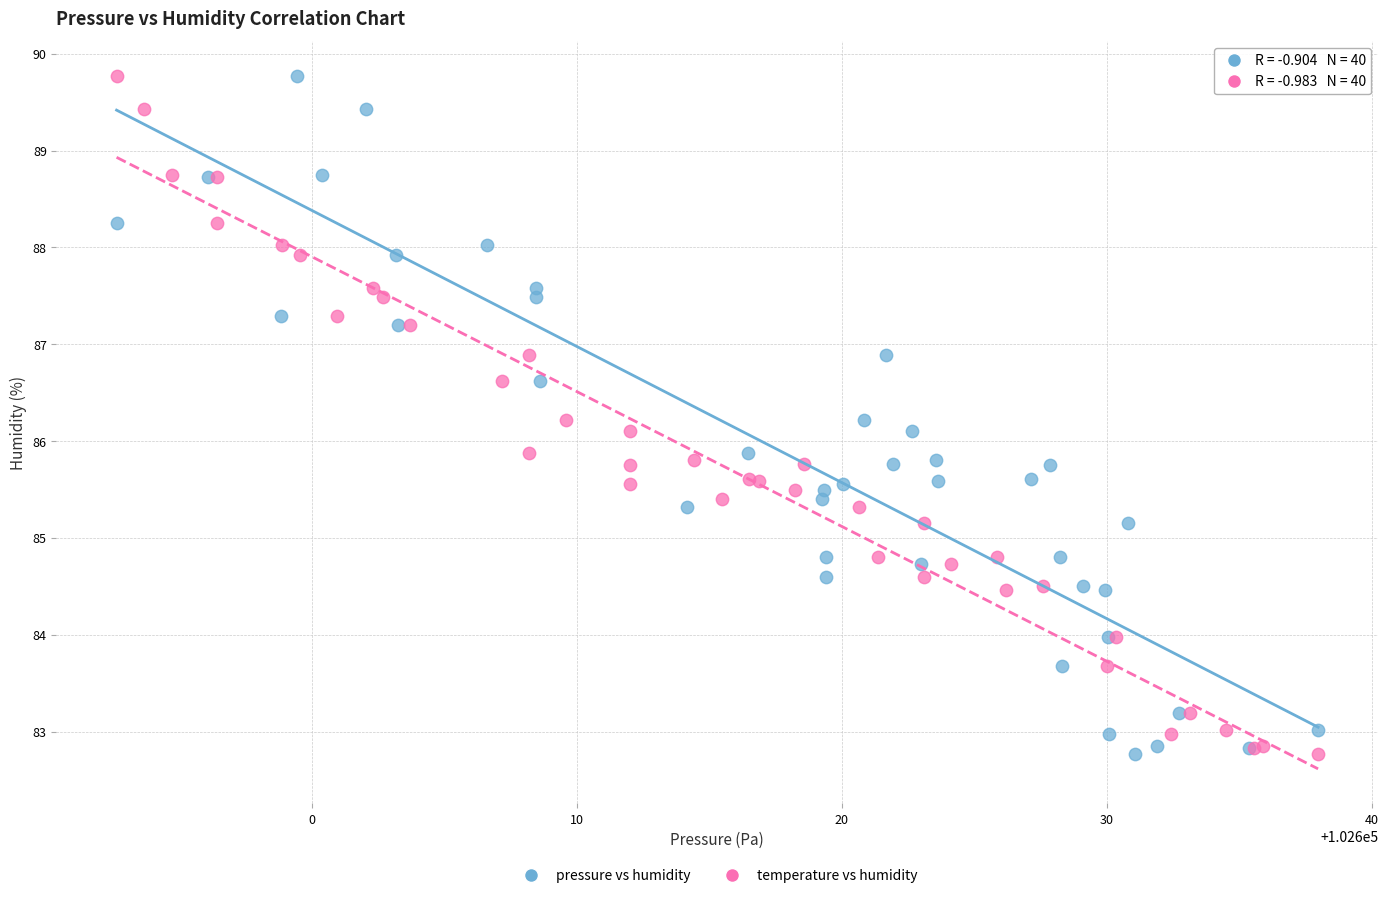

What are all the series names shown in the legend?

pressure vs humidity, temperature vs humidity